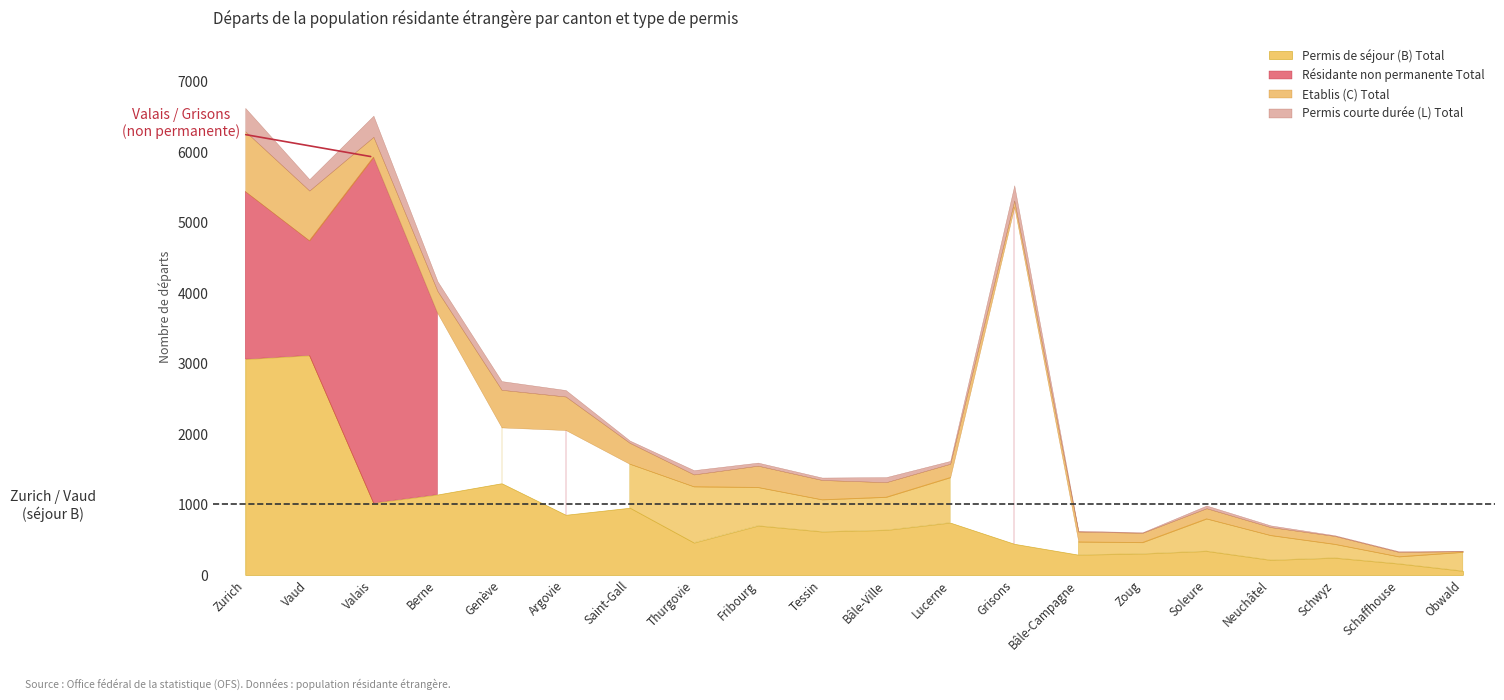

What is the sum of all Permis de séjour (B) Total values?

16642